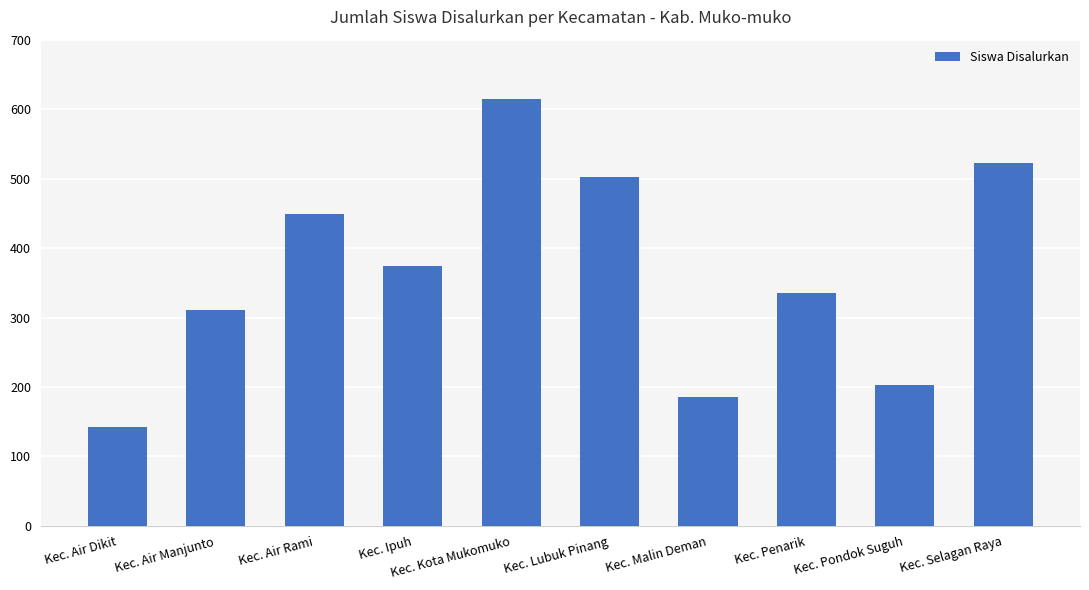

Count the number of categories in the chart.

10